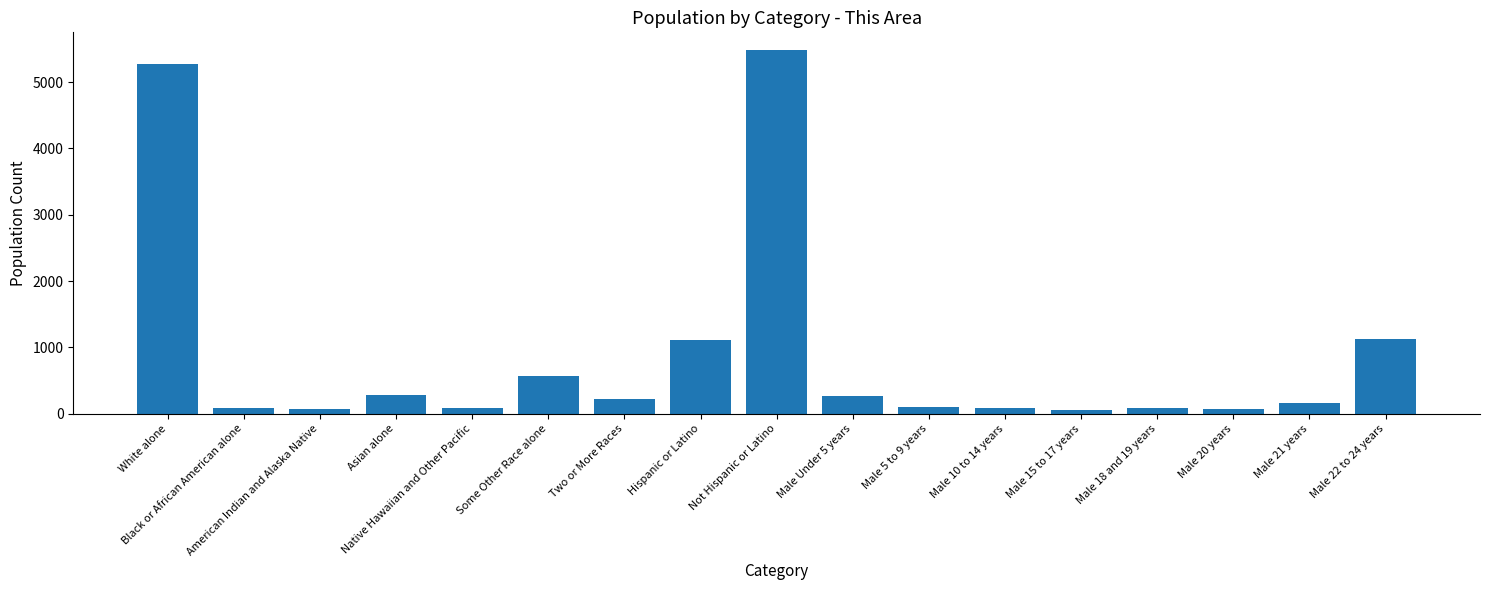

What is the maximum value shown in the chart?

5478